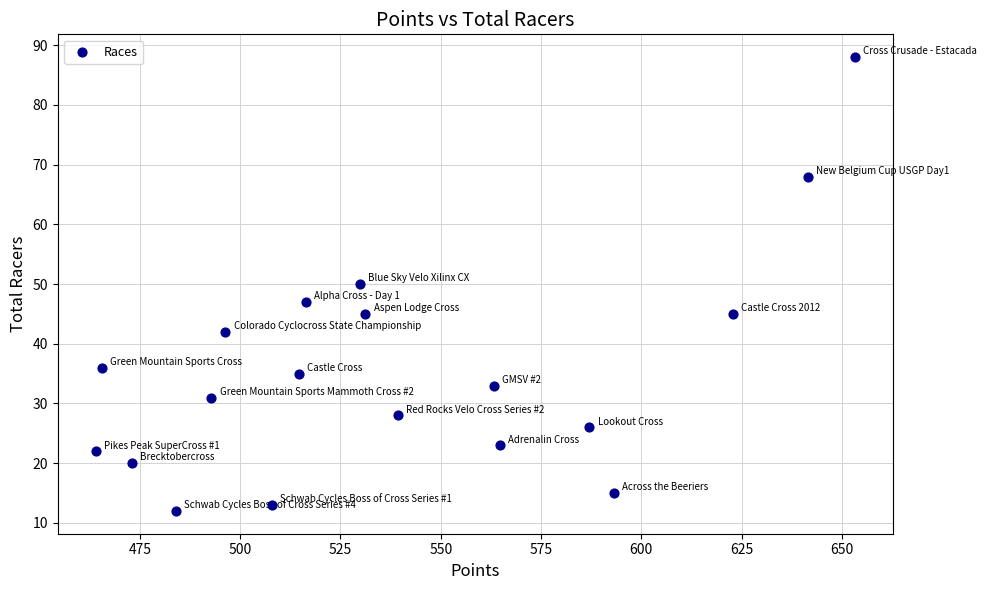

What is the range of Y values (max minus min)?

76